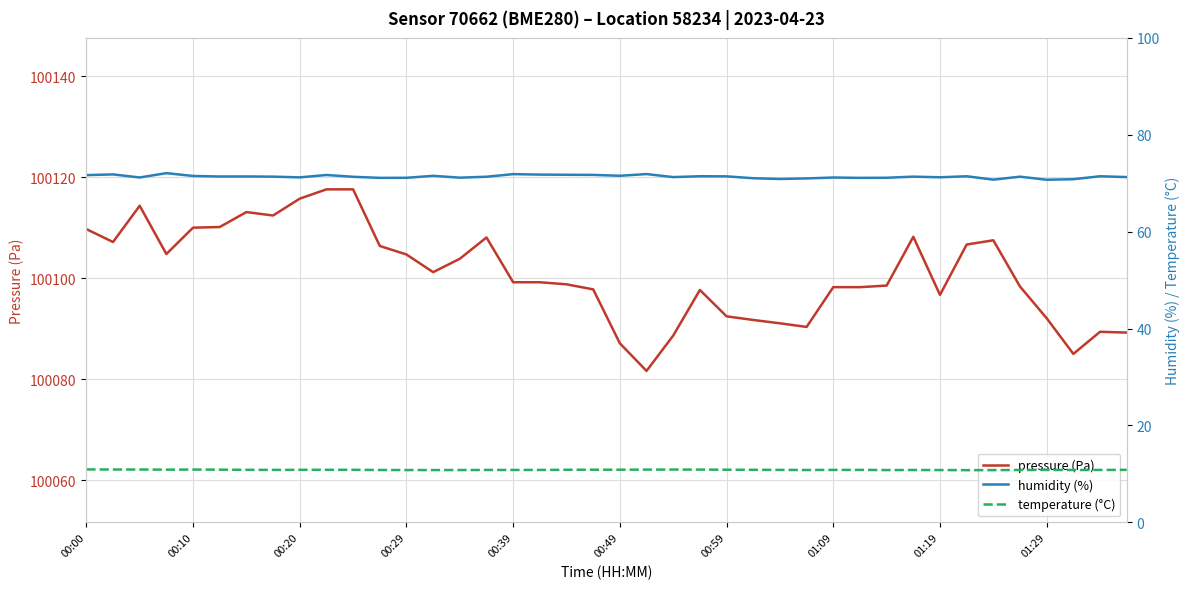

Rank the series at 13 from lowest to highest value.

temperature (°C), humidity (%), pressure (Pa)